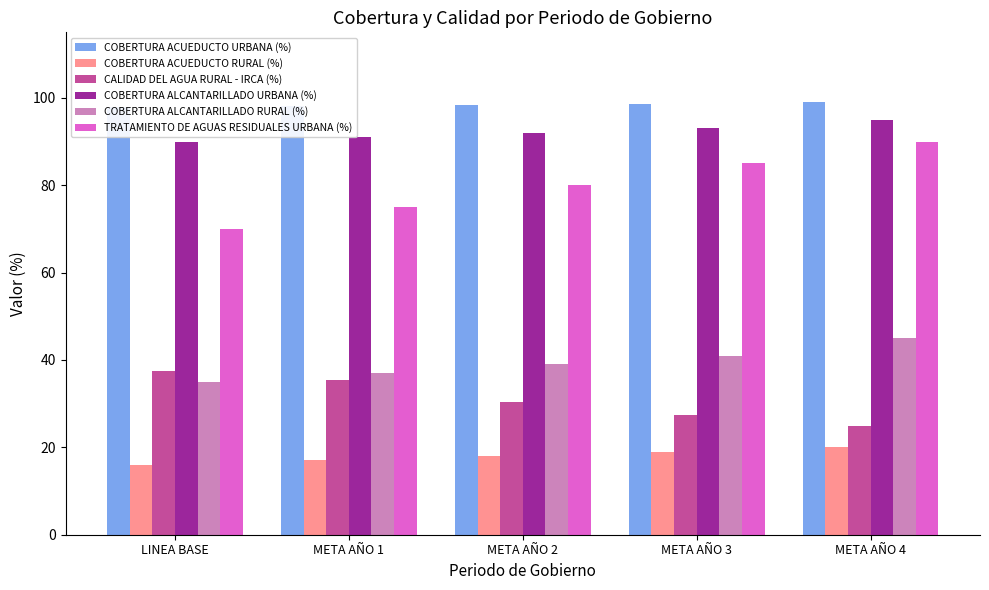

What is the value of the COBERTURA ALCANTARILLADO URBANA (%) bar at the 5th from the left?

95.0